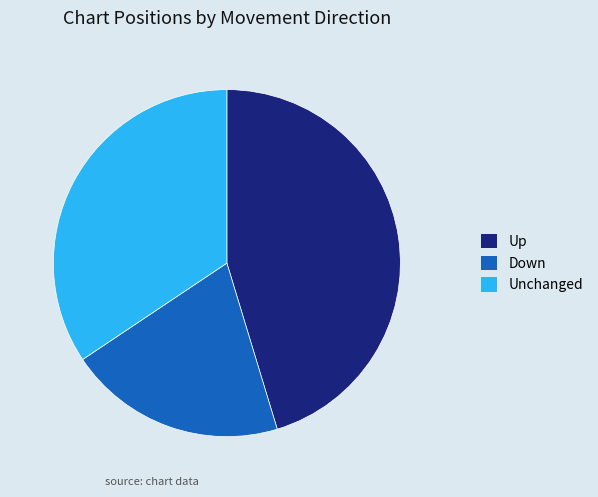

True or false: Up accounts for 59% of the total.

False